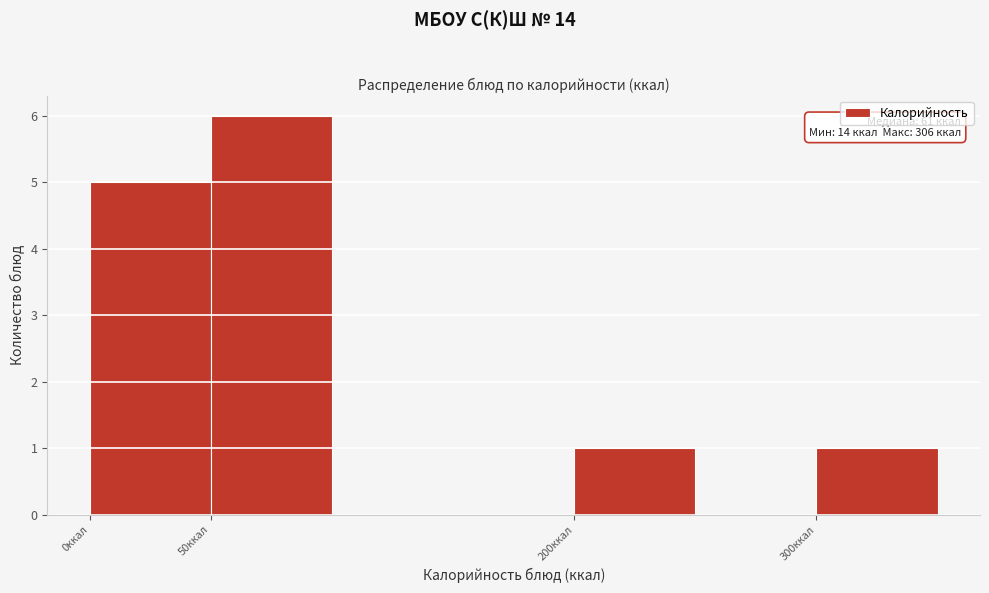

Over which range of the x-axis is the bar tallest?

50 to 100